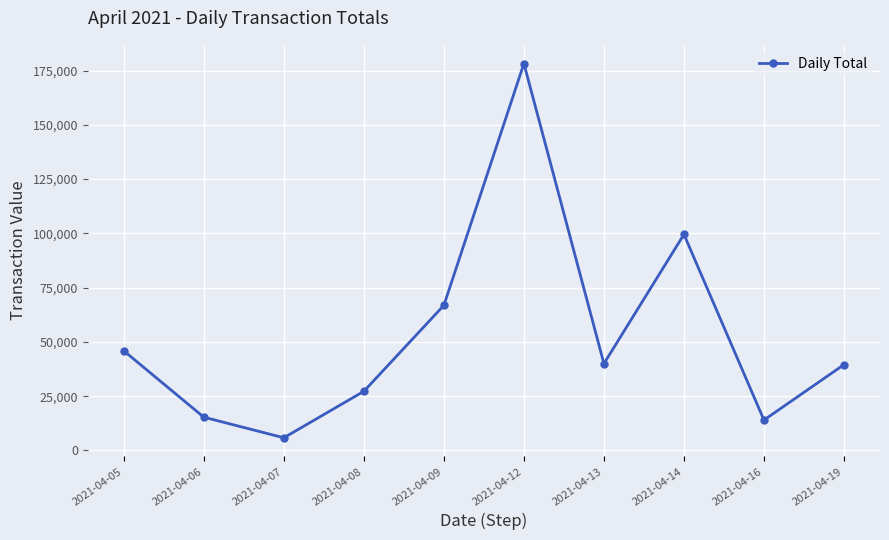

What is the change in value from 2021-04-07 to 2021-04-12?

+172387.3